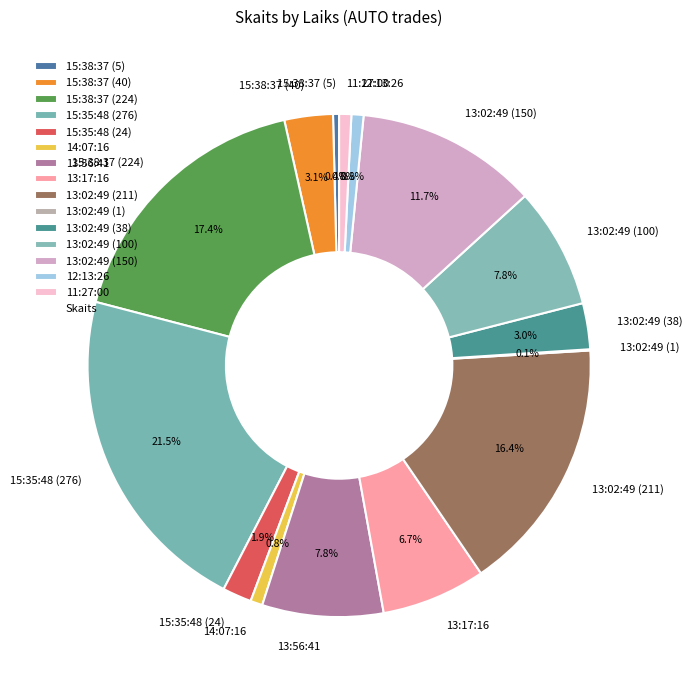

Which has a higher value, 13:02:49 (38) or 15:35:48 (276)?

15:35:48 (276)